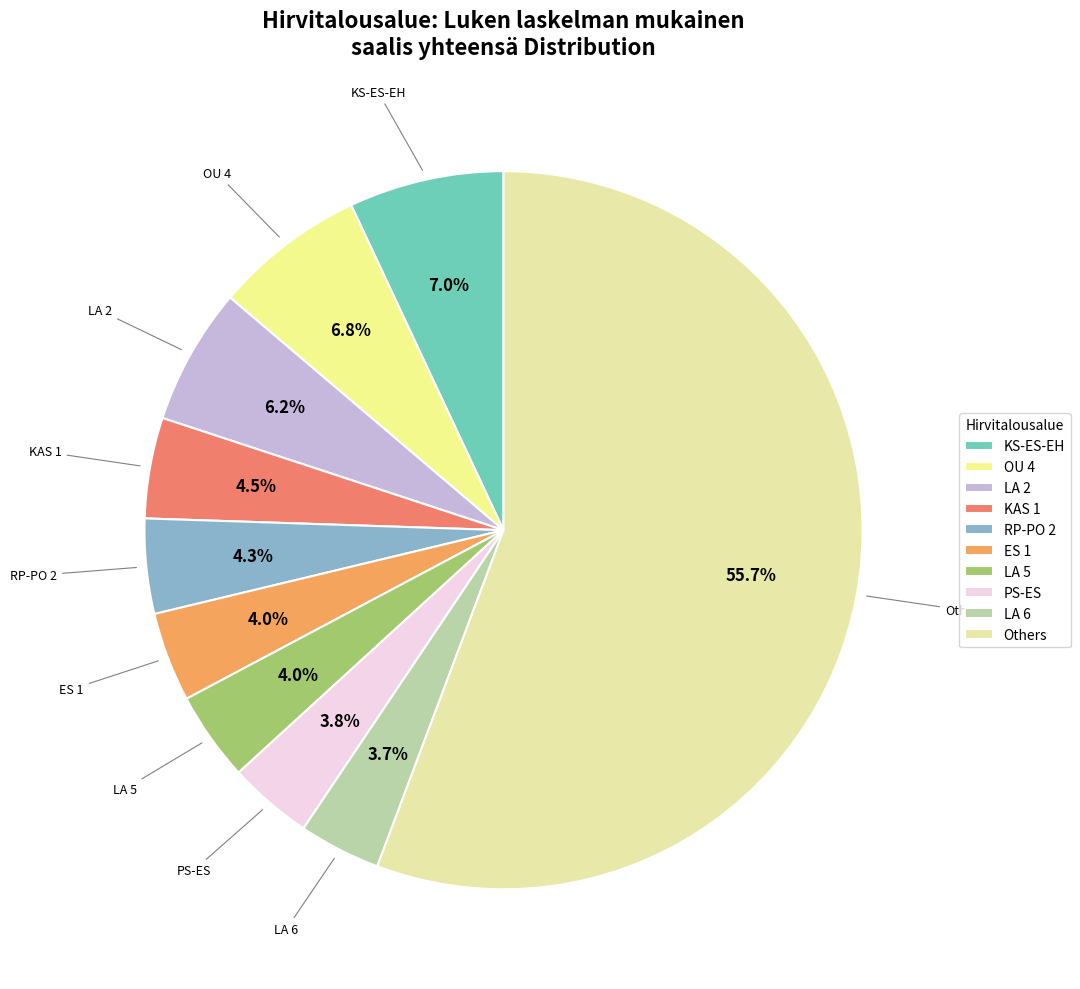

What is the ratio of the value at ES 1 to the value at PS-ES?

1.1